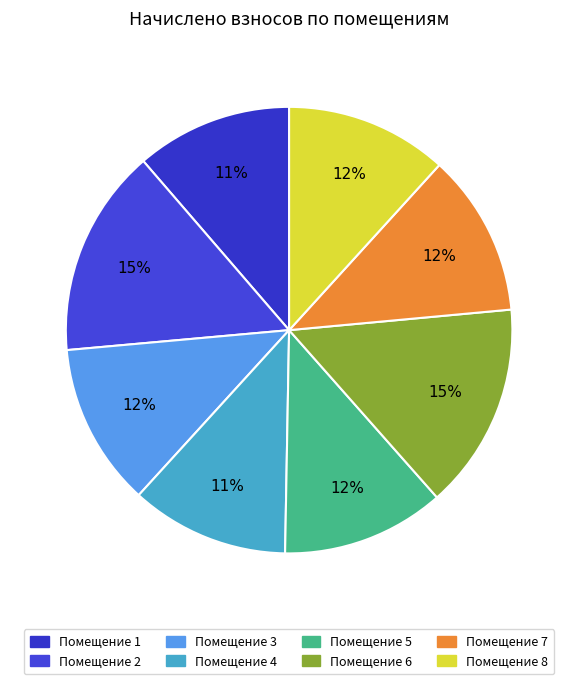

How many slices are in this pie chart?

8